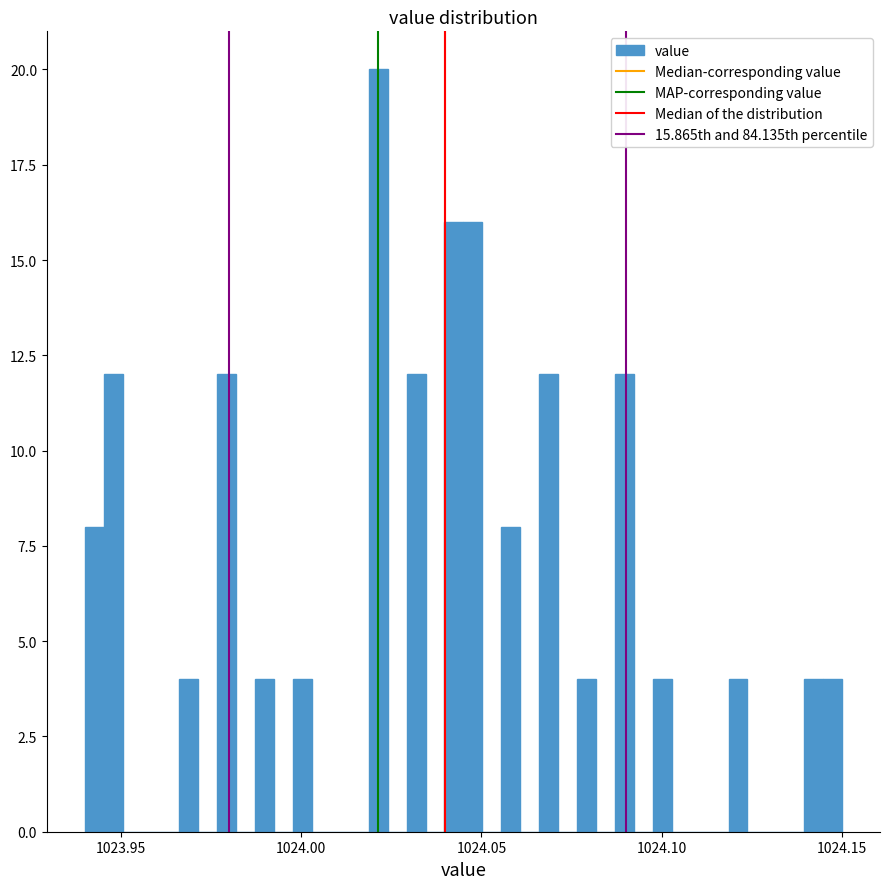

Around what value on the x-axis is the tallest bar? Give the approximate position of its centre, as read against the axis.

1024.020